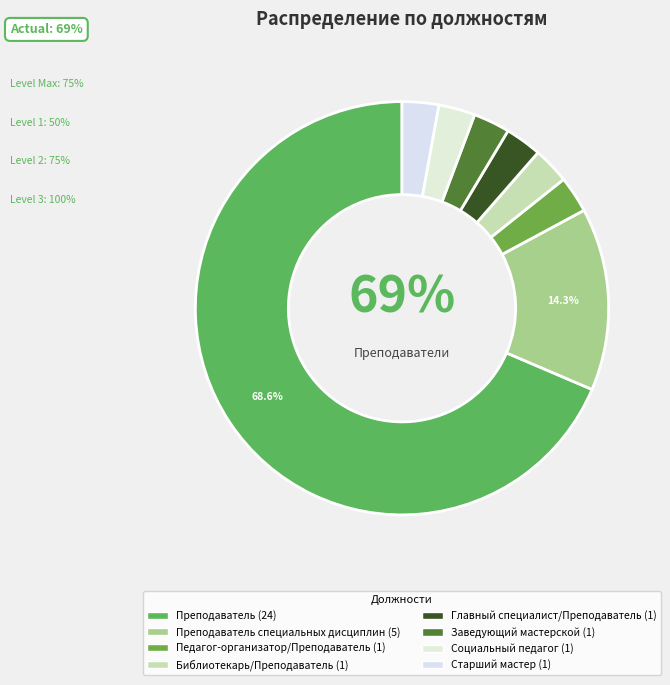

Which category has the smallest portion of the pie?

Педагог-организатор/Преподаватель